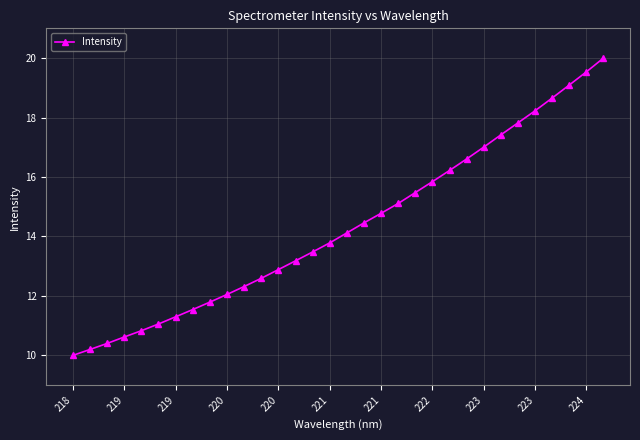

Reading left to right, extract all data points from this chart.

10.0	10.2	10.4	10.6	10.8	11.1	11.3	11.5	11.8	12.1	12.3	12.6	12.9	13.2	13.5	13.8	14.1	14.5	14.8	15.1	15.5	15.8	16.2	16.6	17.0	17.4	17.8	18.2	18.7	19.1	19.5	20.0